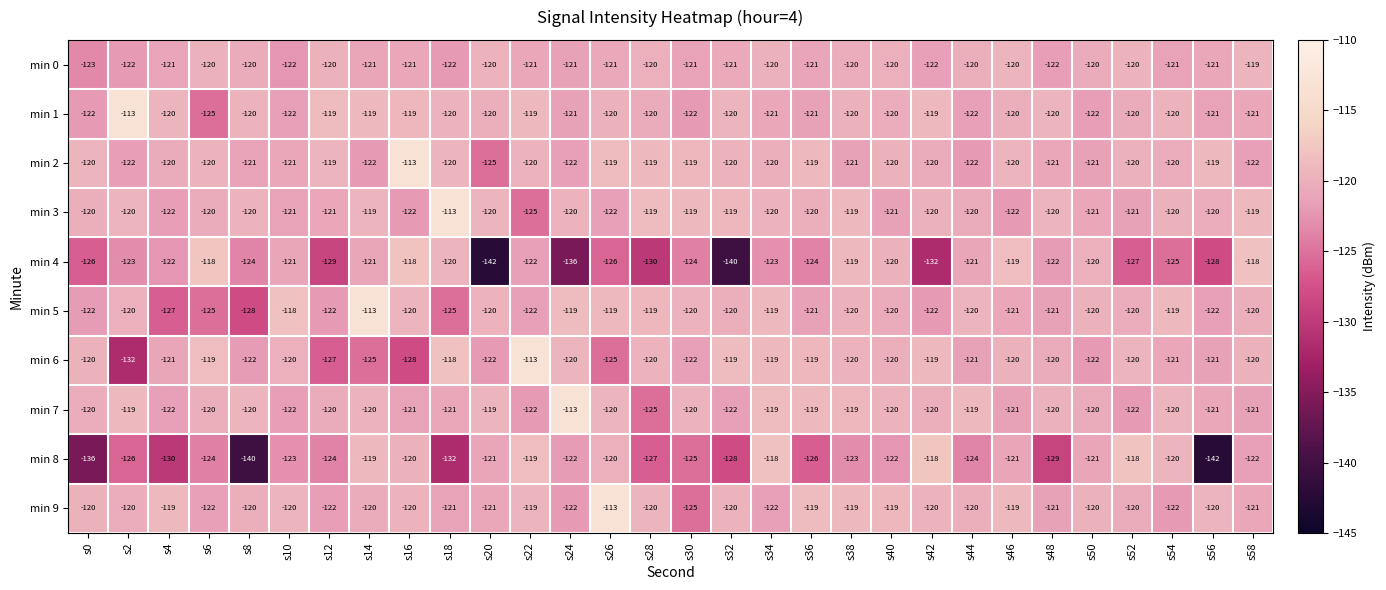

Which series changed the most between s42 and s54?

min 4